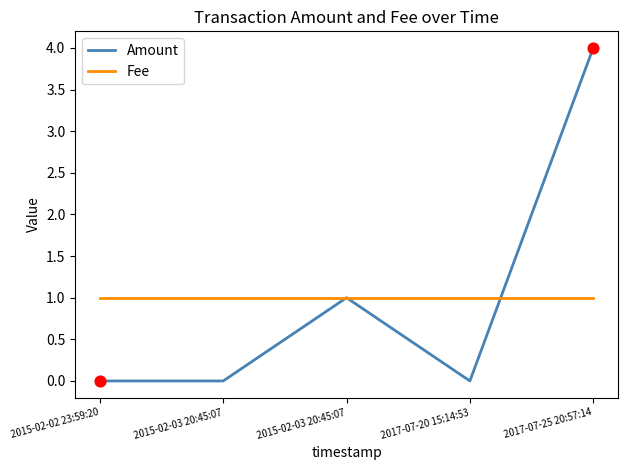

What are all the series names shown in the legend?

Amount, Fee